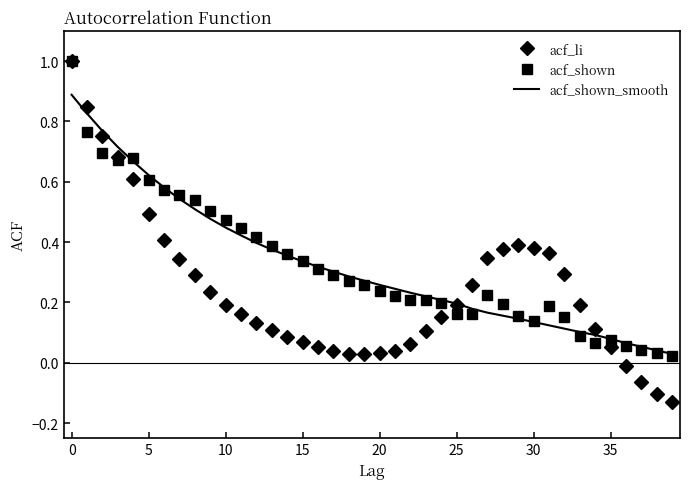

What is the maximum value for acf_shown?

1.0